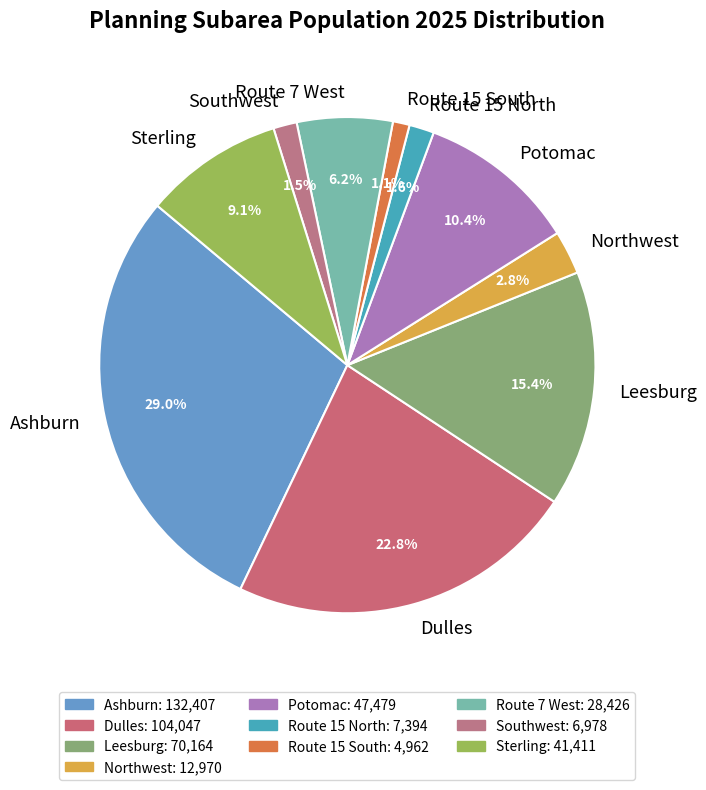

To the nearest percent, what percentage of the pie is Sterling?

9%